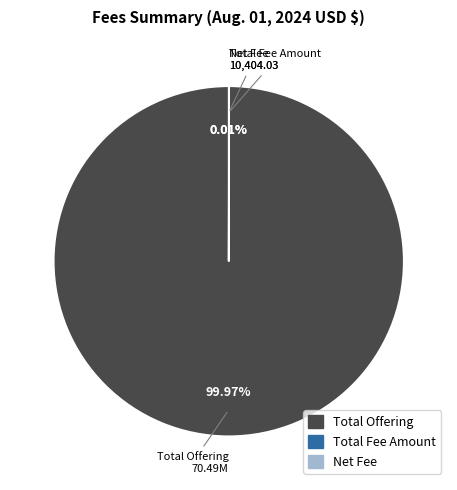

What is the majority slice?

Total Offering